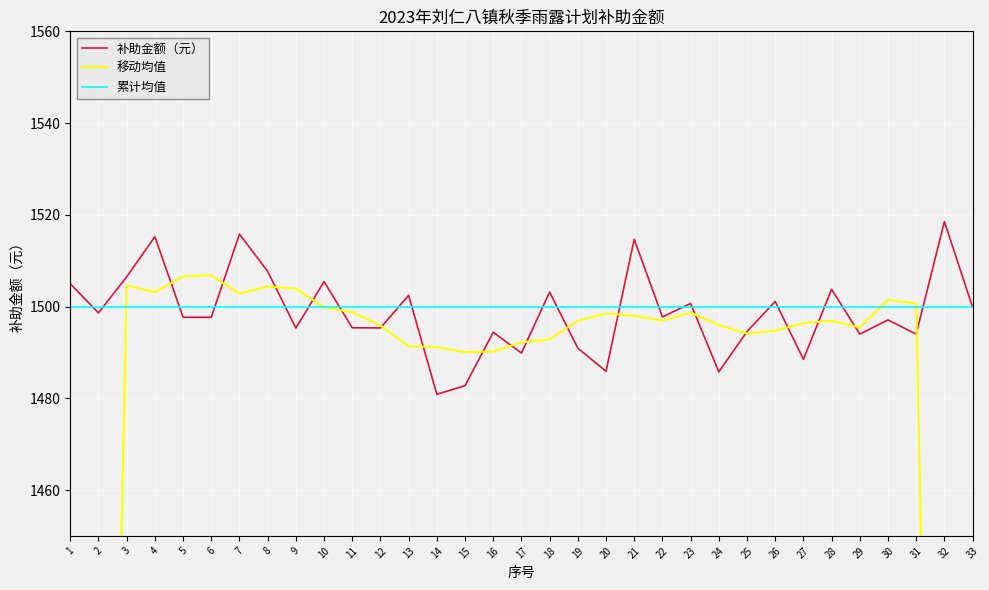

Between 10 and 27, which is larger?

10